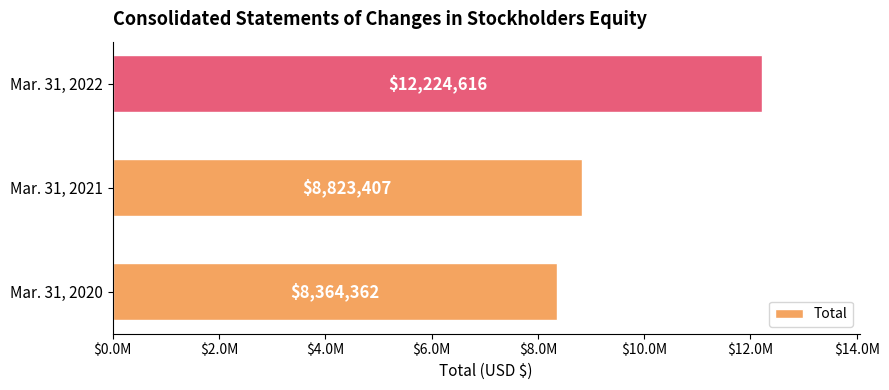

Rank the categories by value from lowest to highest.

Mar. 31, 2020, Mar. 31, 2021, Mar. 31, 2022